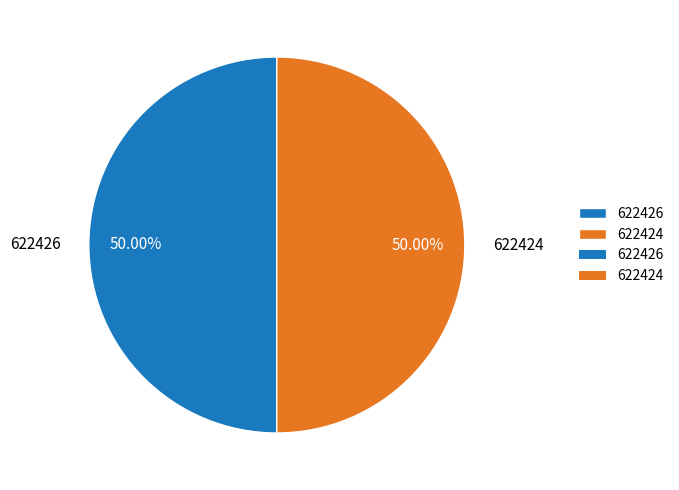

Is the sum of 622426 and 622424 greater than half?

Yes